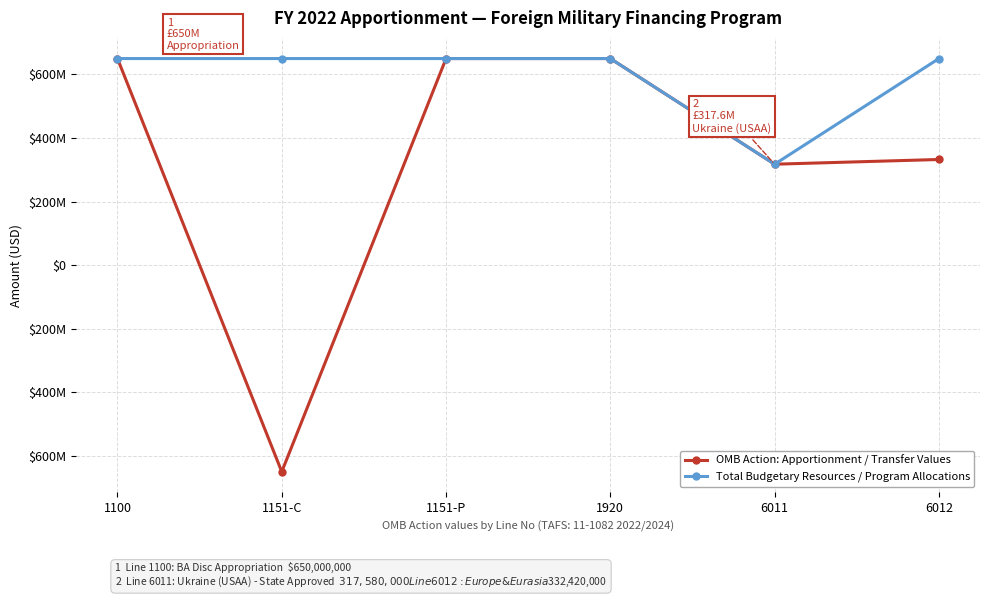

Which series has the largest total across all categories?

Total Budgetary Resources / Program Allocations